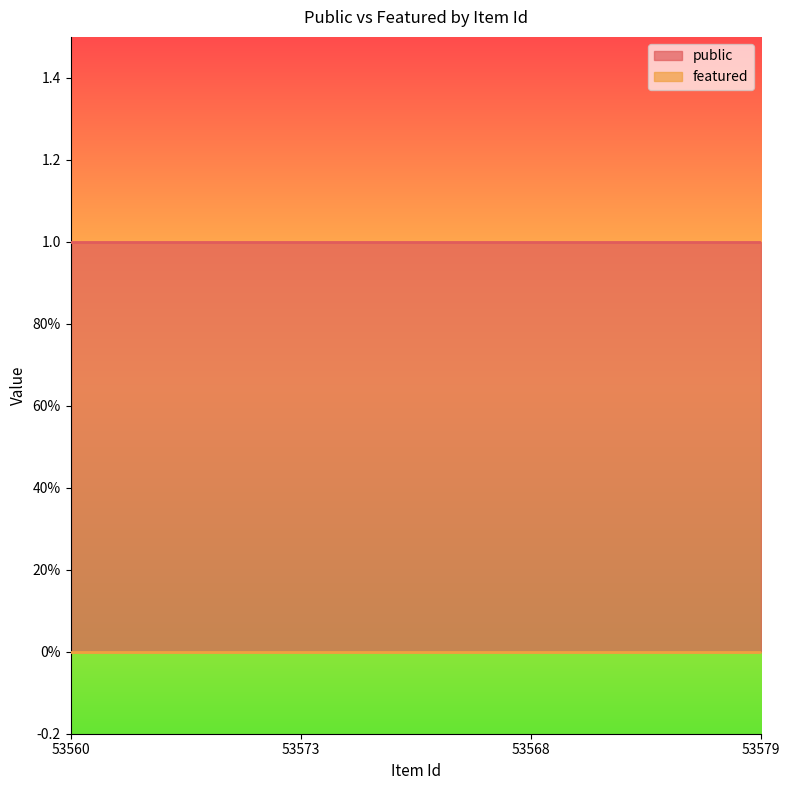

What is the average value of the public series?

1